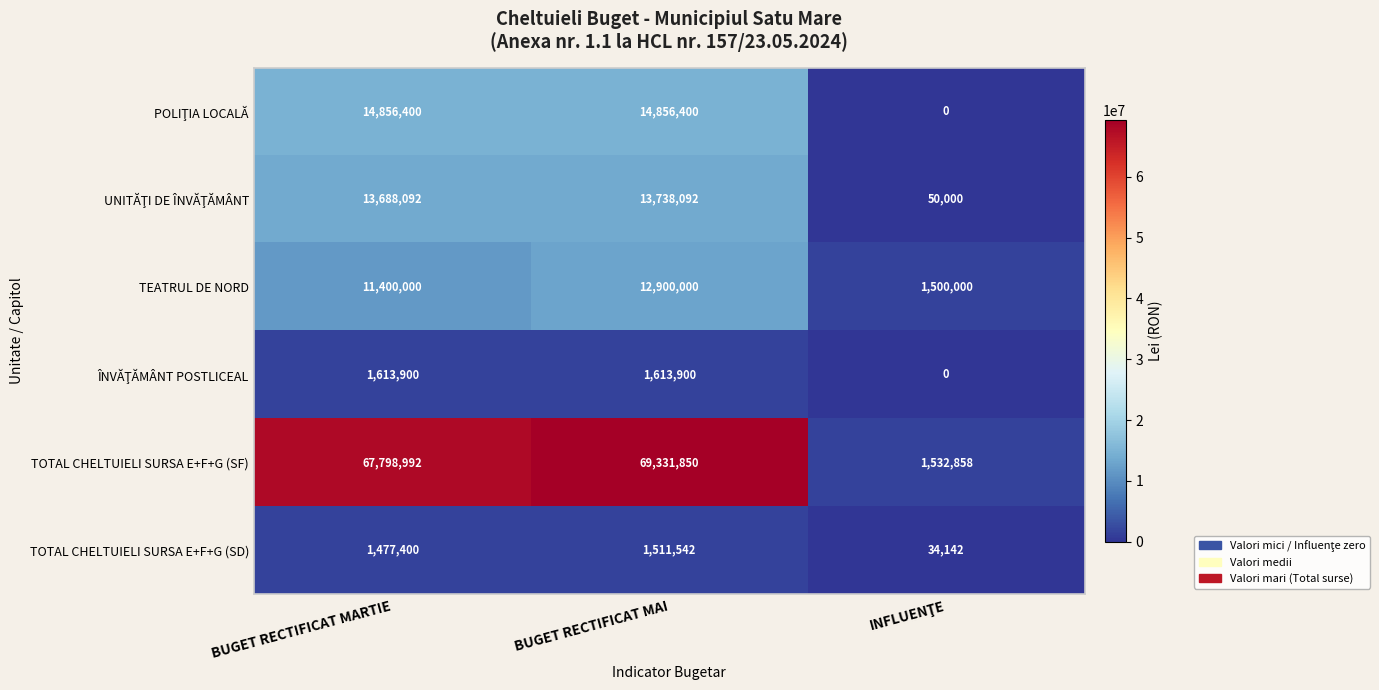

At which category does the chart reach its peak across all series?

BUGET RECTIFICAT MAI